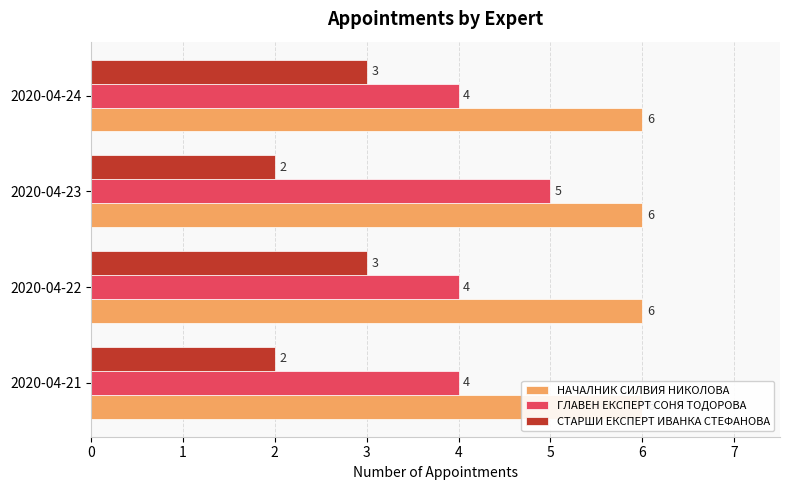

The ГЛАВЕН ЕКСПЕРТ СОНЯ ТОДОРОВА series shows 4.0 at 2020-04-21. True or false?

True